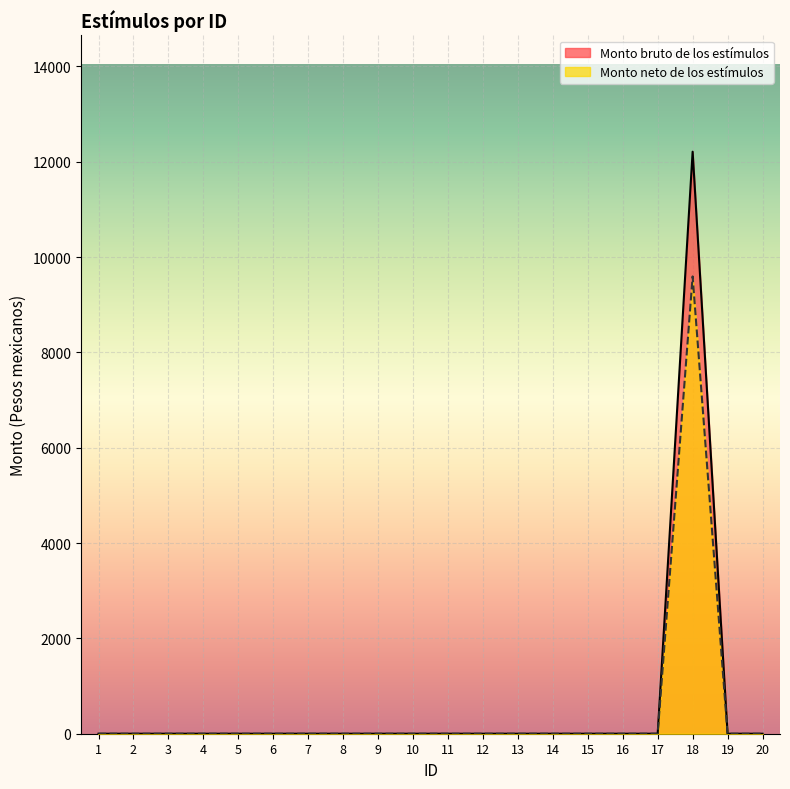

Rank the categories by Monto bruto de los estímulos value from highest to lowest.

18, 1, 2, 3, 4, 5, 6, 7, 8, 9, 10, 11, 12, 13, 14, 15, 16, 17, 19, 20